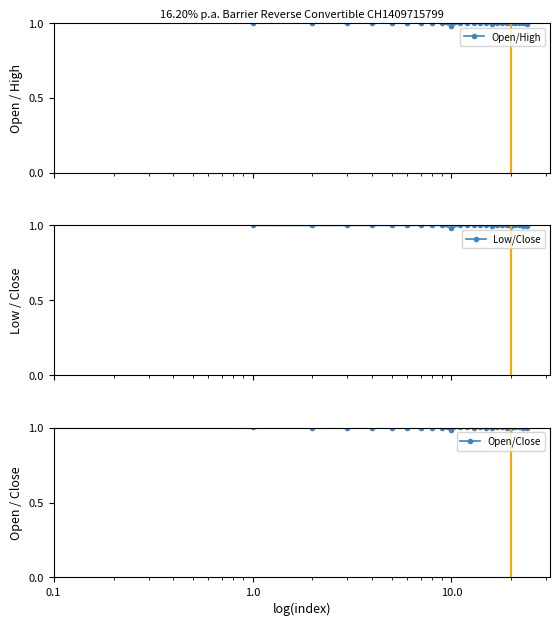

True or false: Open/High has more than 2 interior local peaks.

True